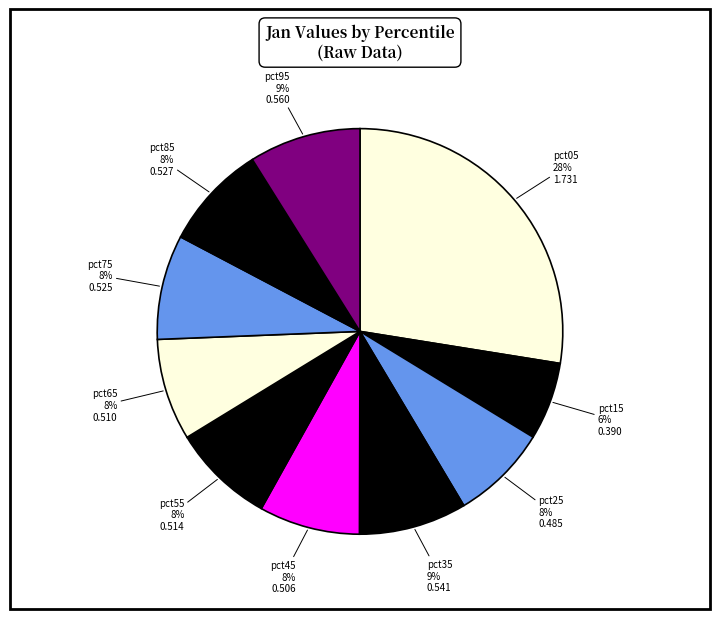

Which category has the smallest portion of the pie?

pct15